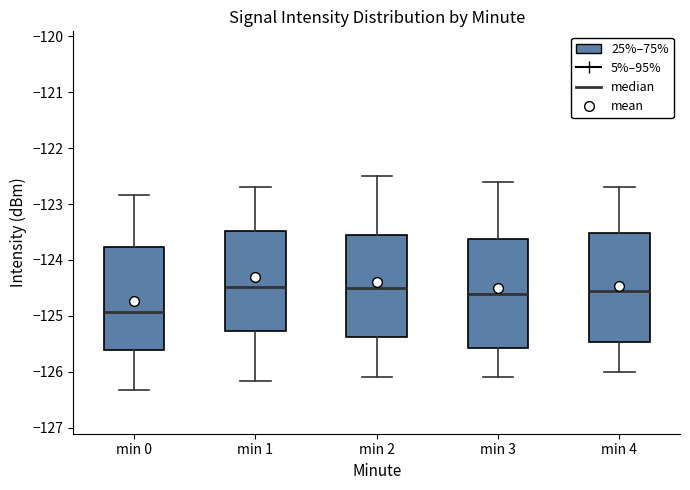

Reading left to right, transcribe this box plot: for each box, give where its median line is, the range the box spans, and where its two whiskers end, as read against the y-axis. The values are not printed on the chart, so give them approximately, as read against the axis.

min 0: median -124.9, box -125.6 to -123.8, whiskers -126.3 to -122.8
min 1: median -124.5, box -125.3 to -123.5, whiskers -126.2 to -122.7
min 2: median -124.5, box -125.4 to -123.5, whiskers -126.1 to -122.5
min 3: median -124.6, box -125.6 to -123.6, whiskers -126.1 to -122.6
min 4: median -124.5, box -125.5 to -123.5, whiskers -126.0 to -122.7